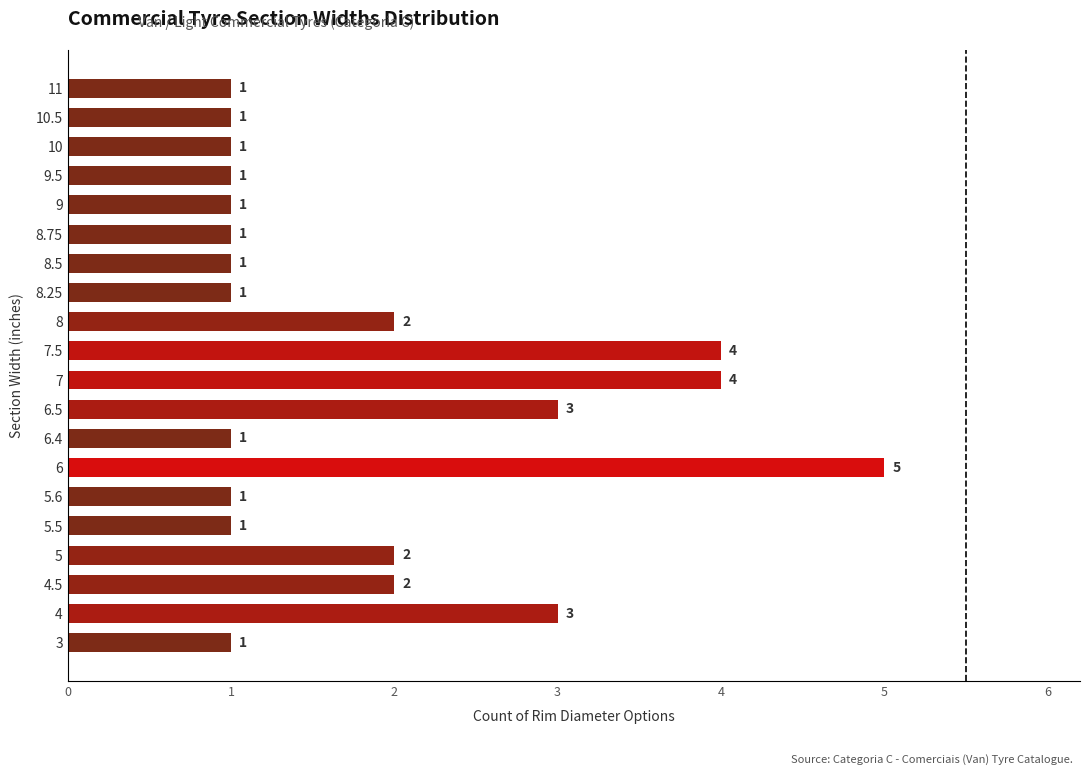

What is the difference between the second highest and minimum values?

3